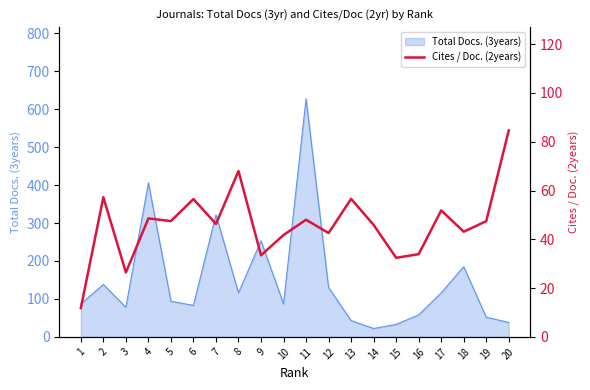

What is the lowest value of the Total Docs. (3years) series?

22